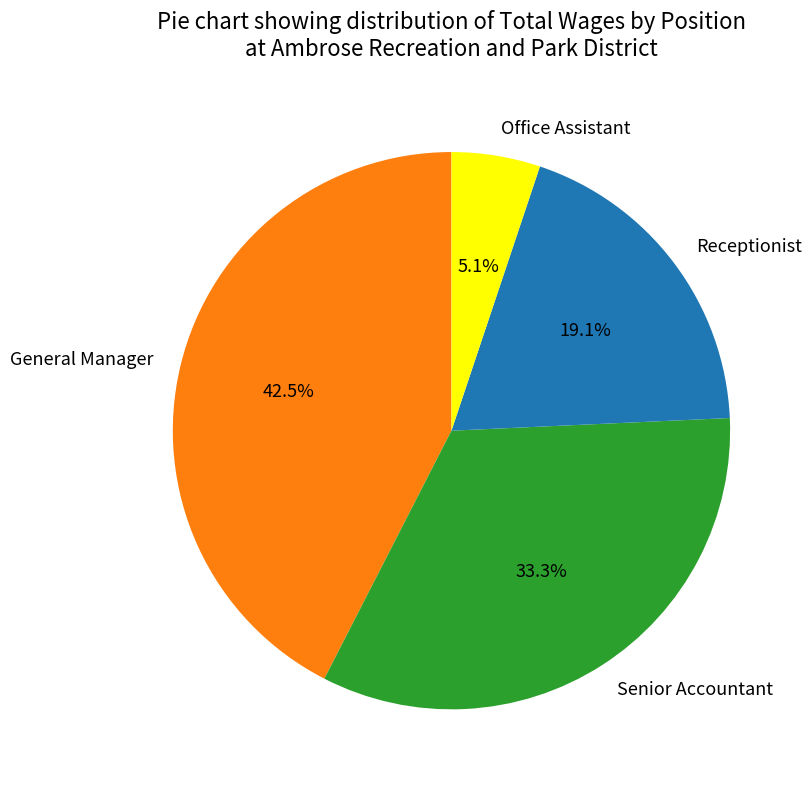

What percentage do Senior Accountant and Office Assistant together represent?

38.4%